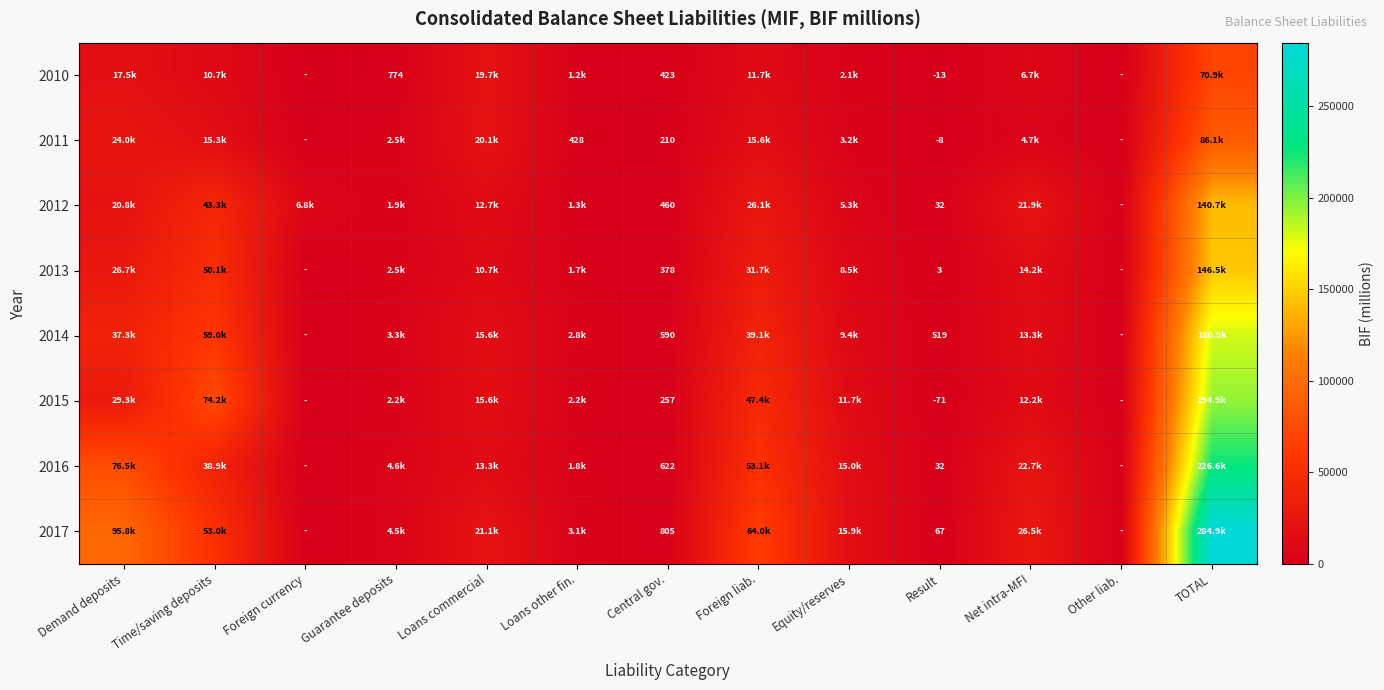

The 2011 series shows 210.0 at Central gov.. True or false?

True